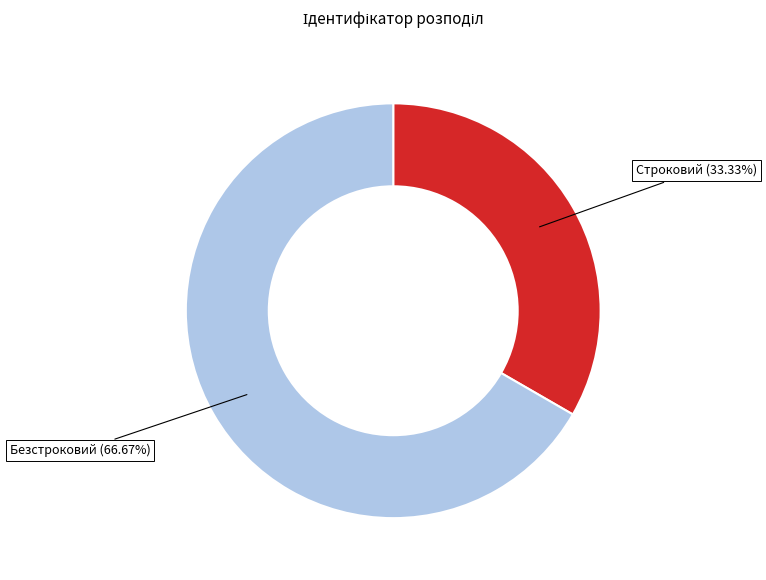

What percentage is the Строковий slice, to the nearest percent?

33%